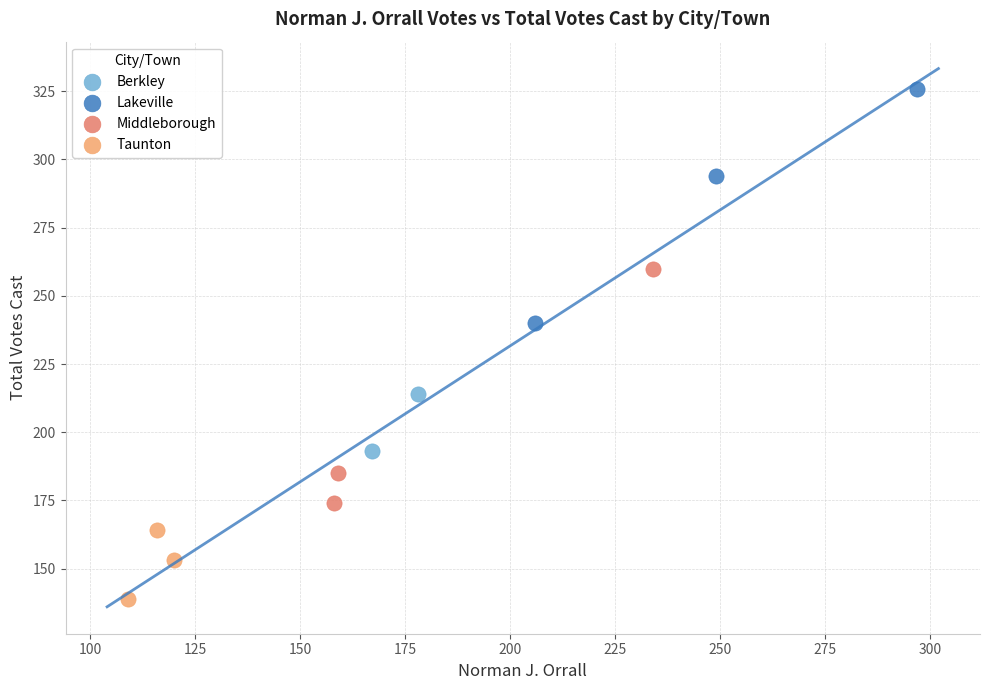

What are all the series names shown in the legend?

Berkley, Lakeville, Middleborough, Taunton